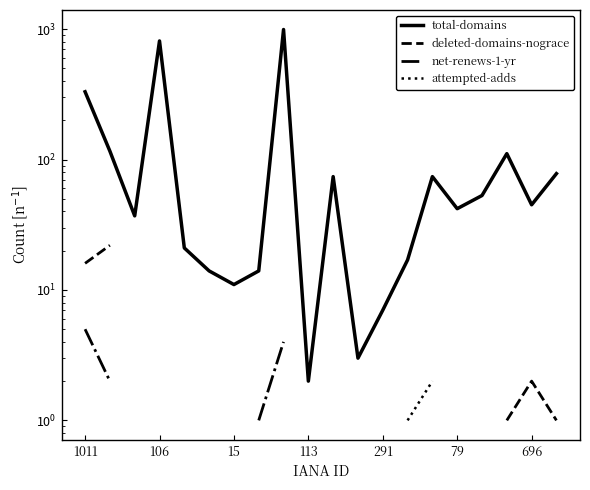

Which series has the largest range (max minus min)?

total-domains